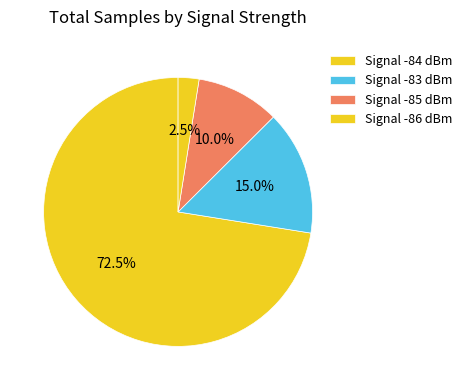

How many segments does this pie chart have?

4